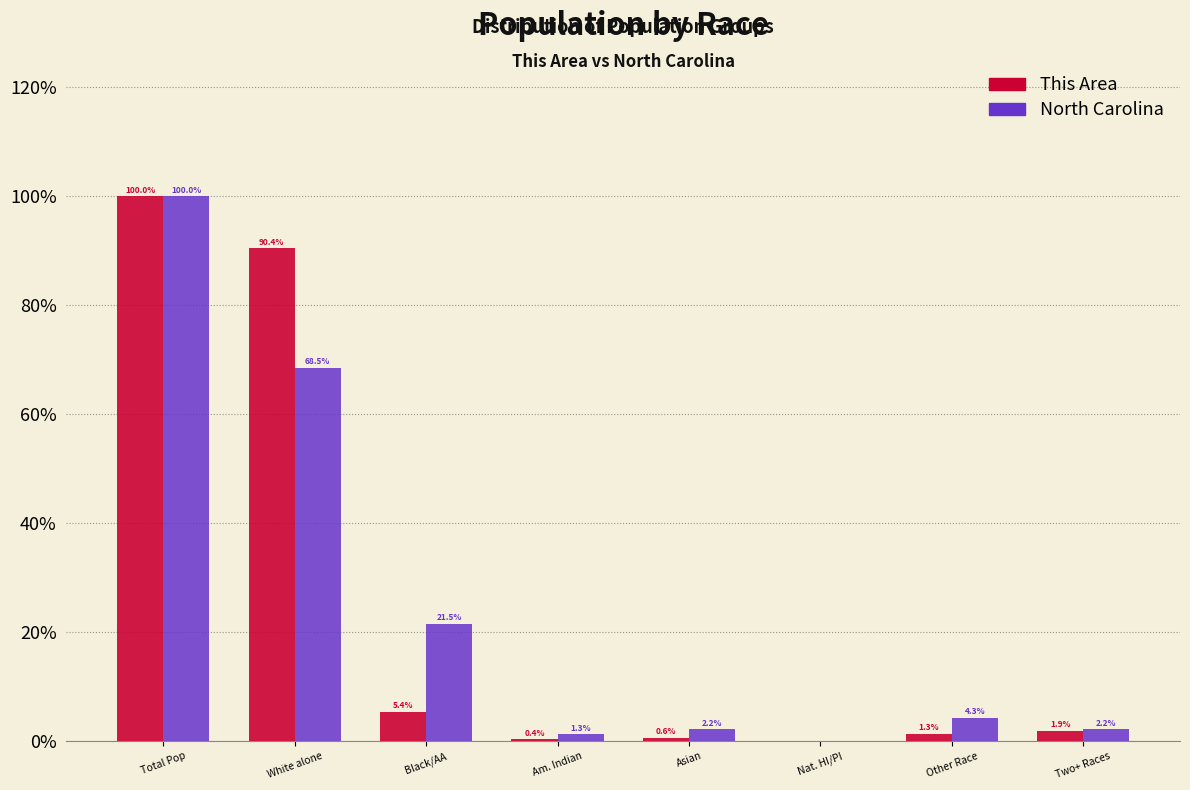

True or false: This Area has a value of 145.8 at Total Pop.

False